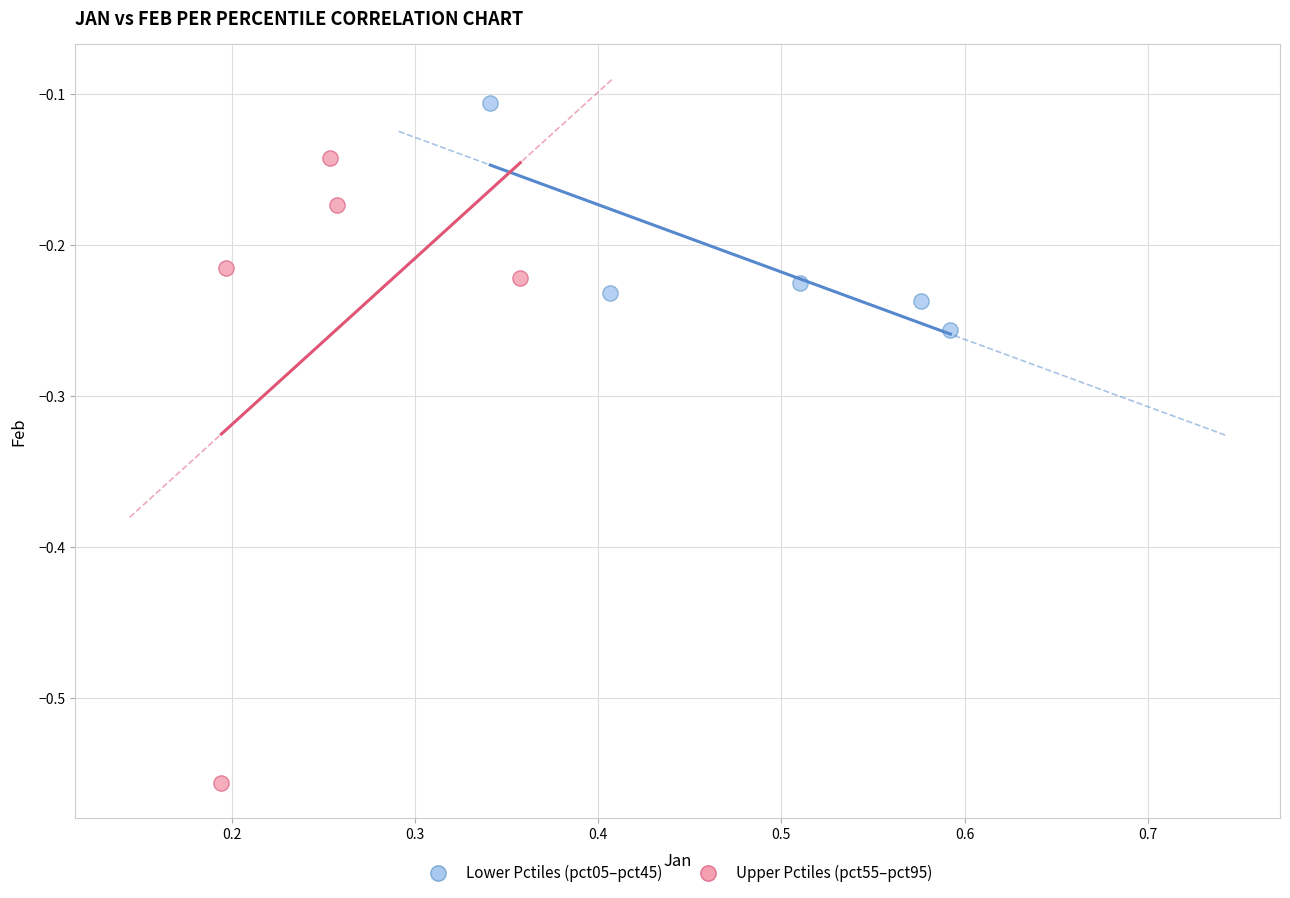

Which series contains the lowest Y value?

Upper Pctiles (pct55–pct95)